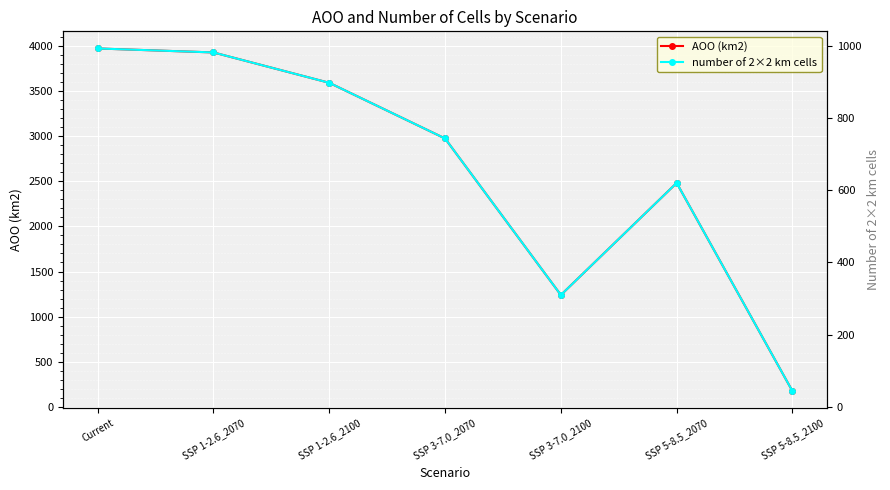

At which label is number of 2×2 km cells closest to 518?

SSP 5-8.5_2070